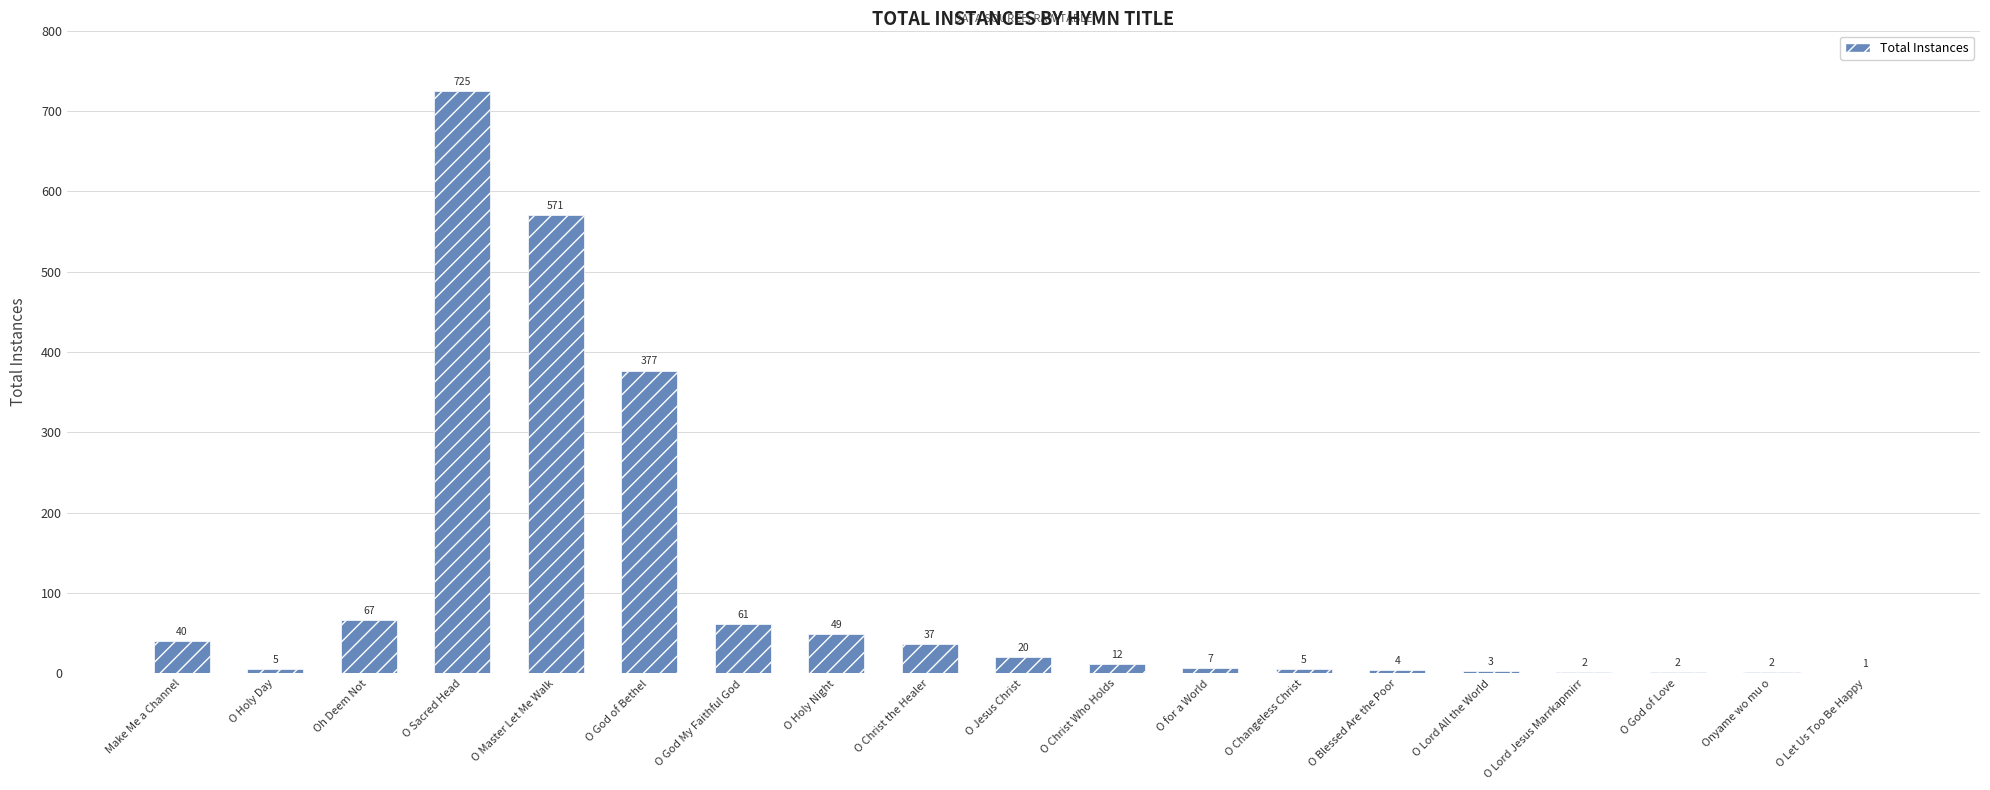

What is the change in value from O God of Bethel to O Blessed Are the Poor?

-373